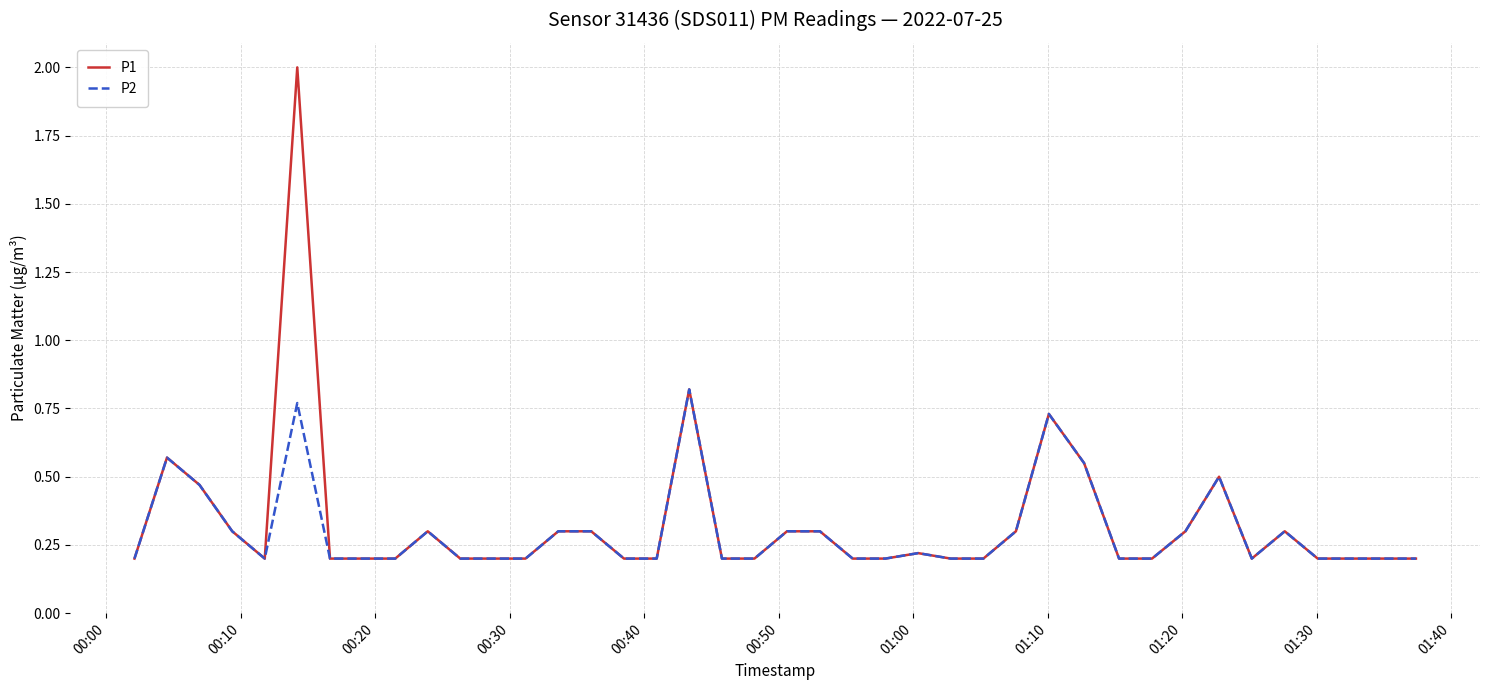

List the series in order of their peak value, highest first.

P1, P2